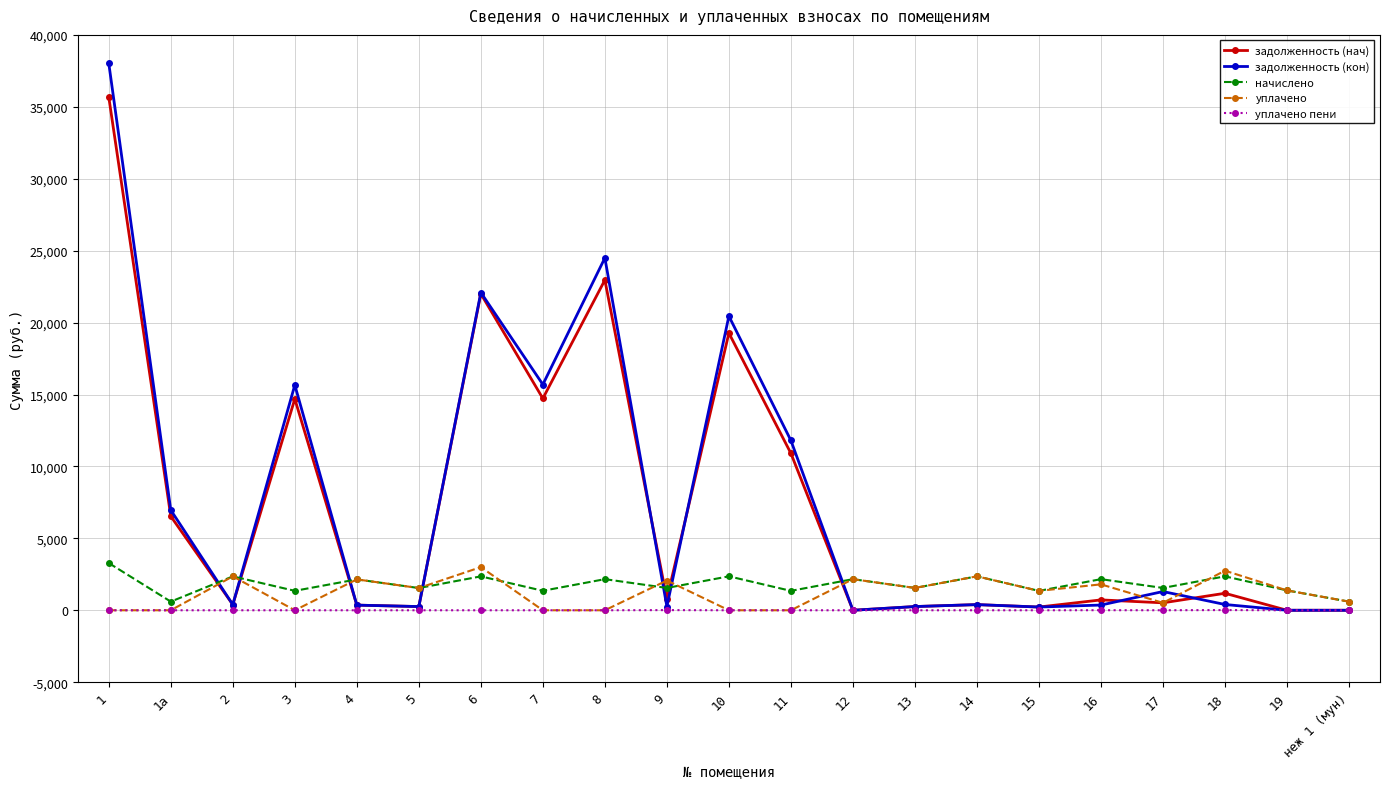

Where do задолженность (кон) and уплачено first cross each other?

1а and 2